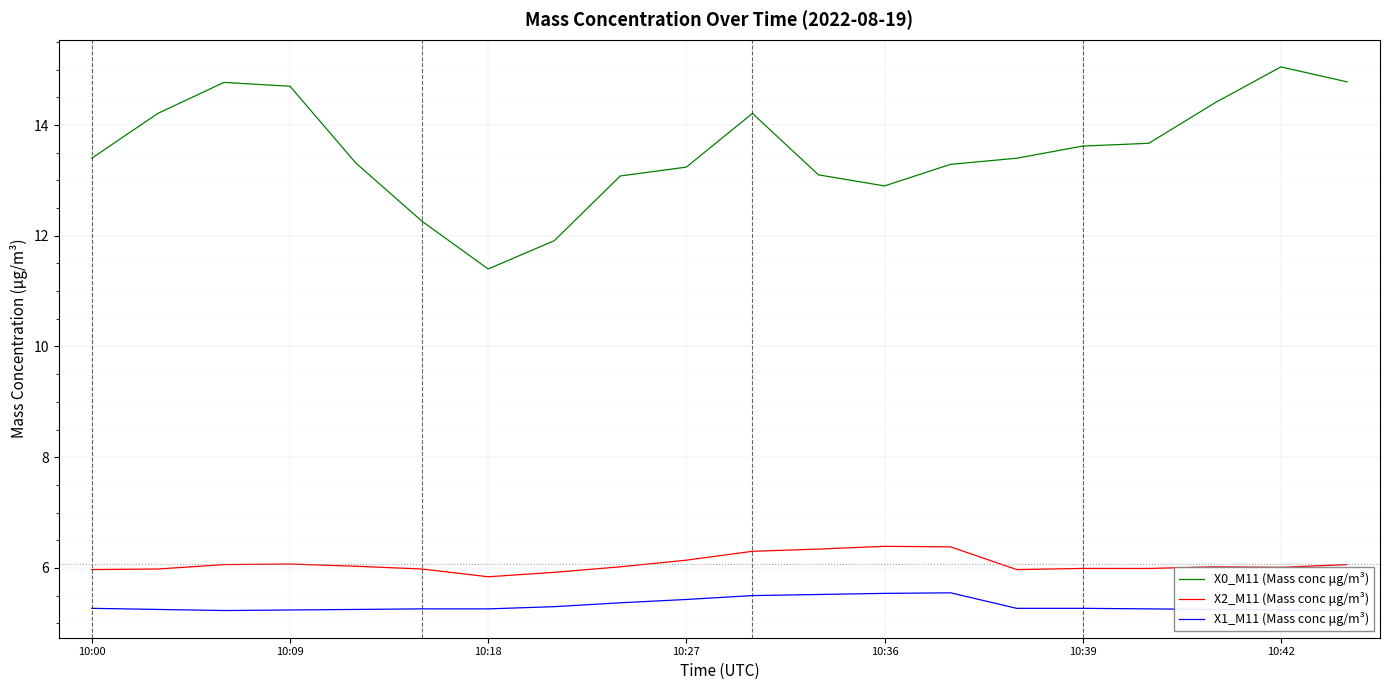

The X2_M11 (Mass conc μg/m³) series shows 6.1 at 10:27. True or false?

True